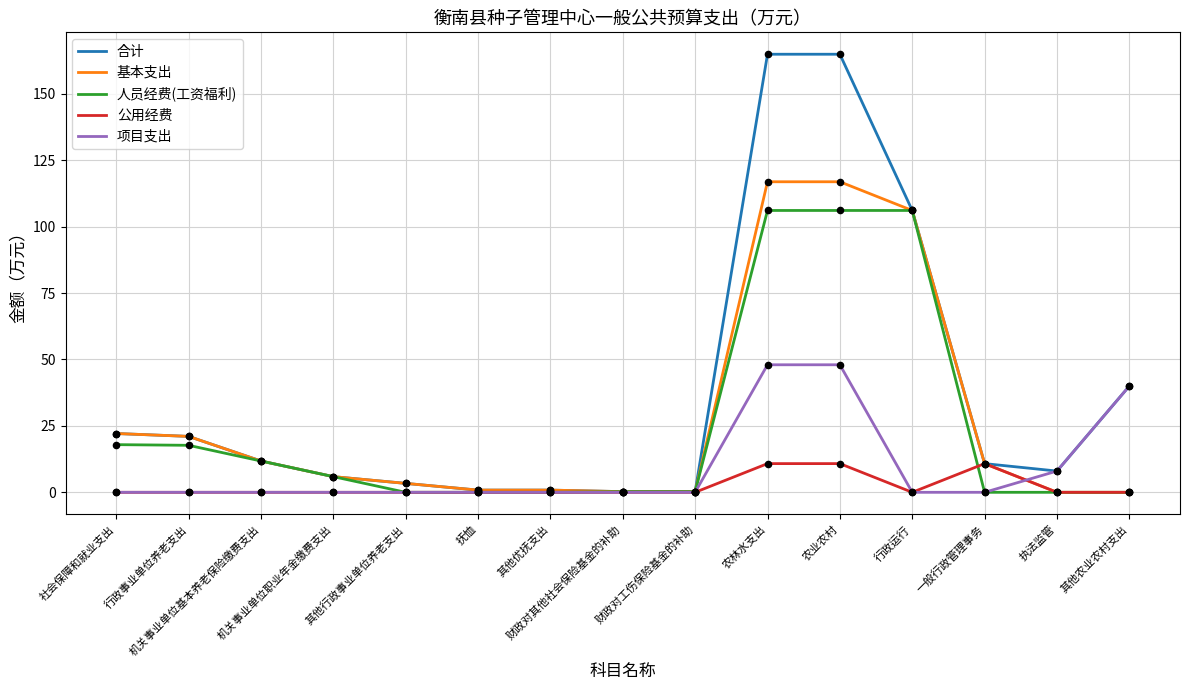

Which series has the widest spread of values?

合计